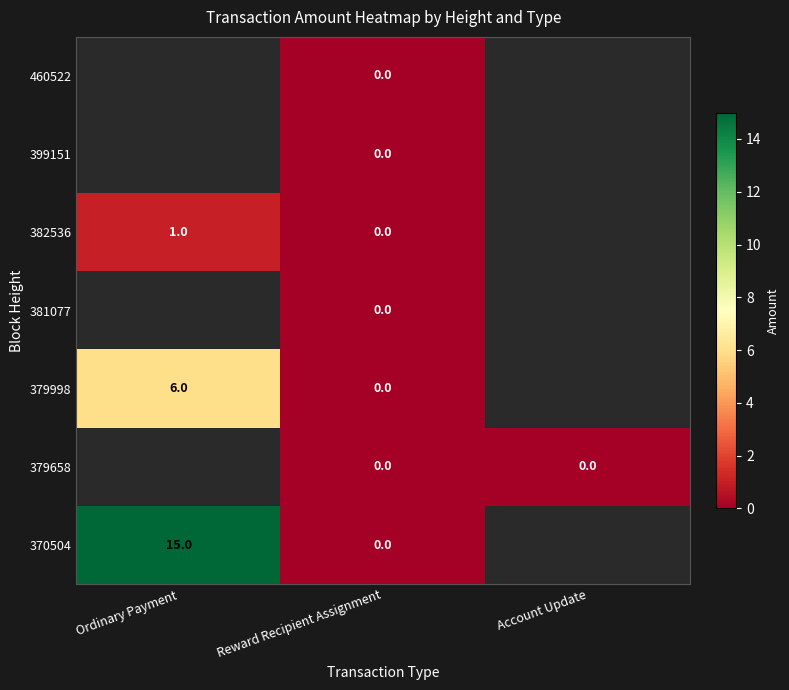

What is the difference between the 370504 values at Reward Recipient Assignment and Ordinary Payment?

15